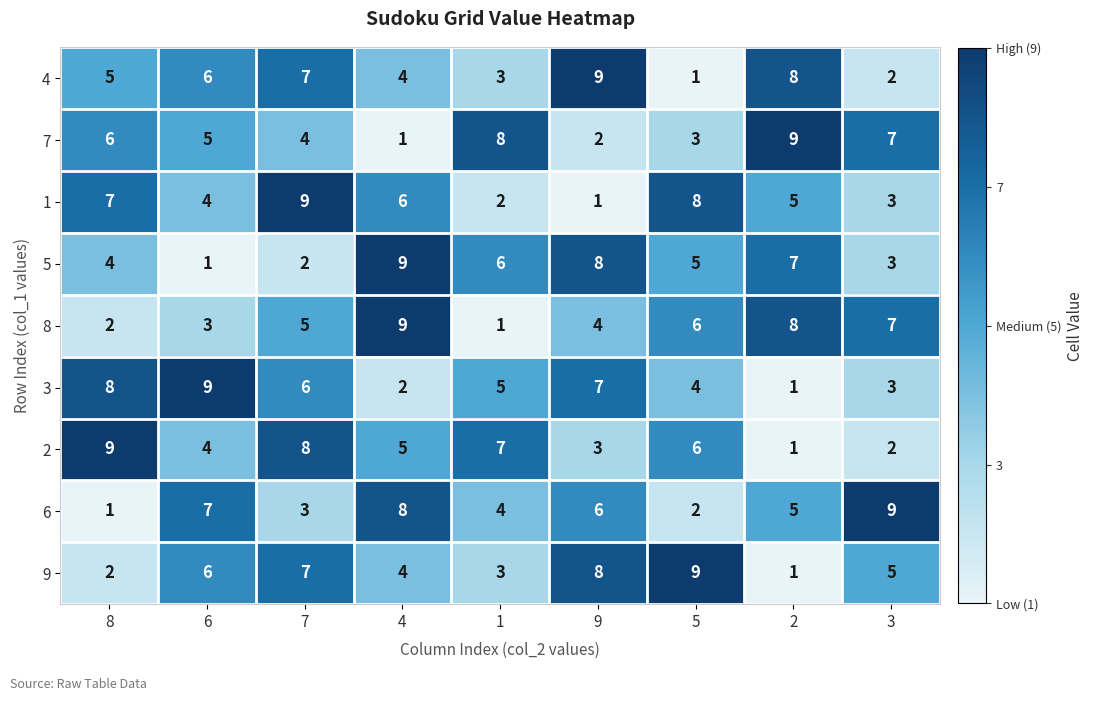

What is the sum of all 6 values?

45